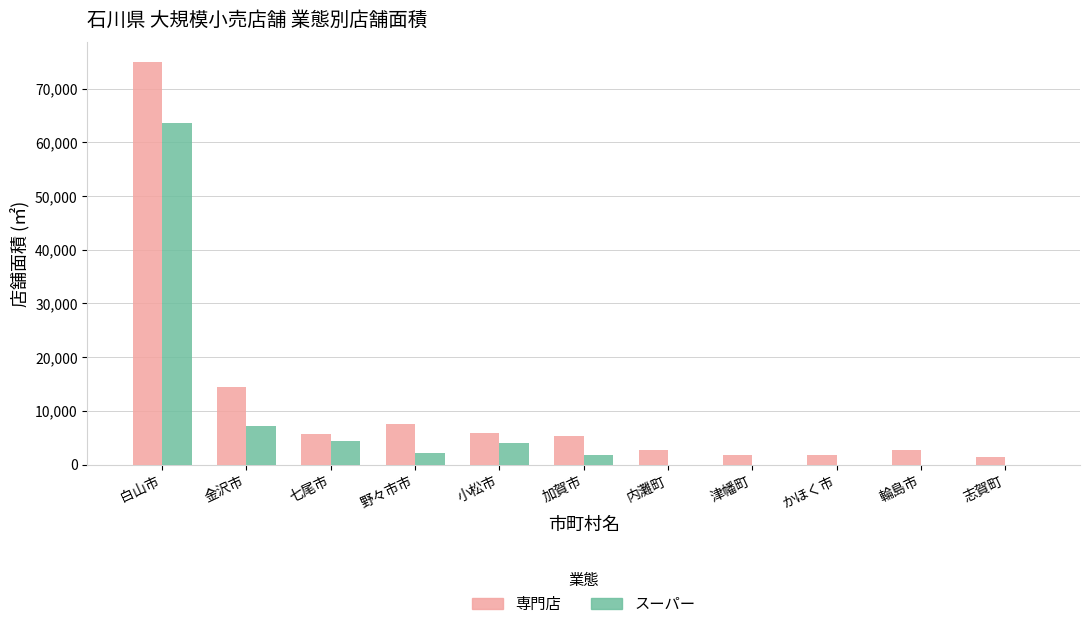

What is the maximum value shown in the chart?

74869.0